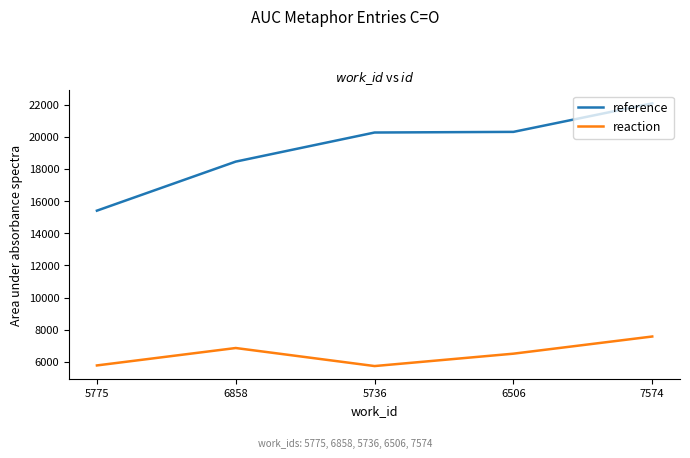

At which label is reference closest to 18736?

6858